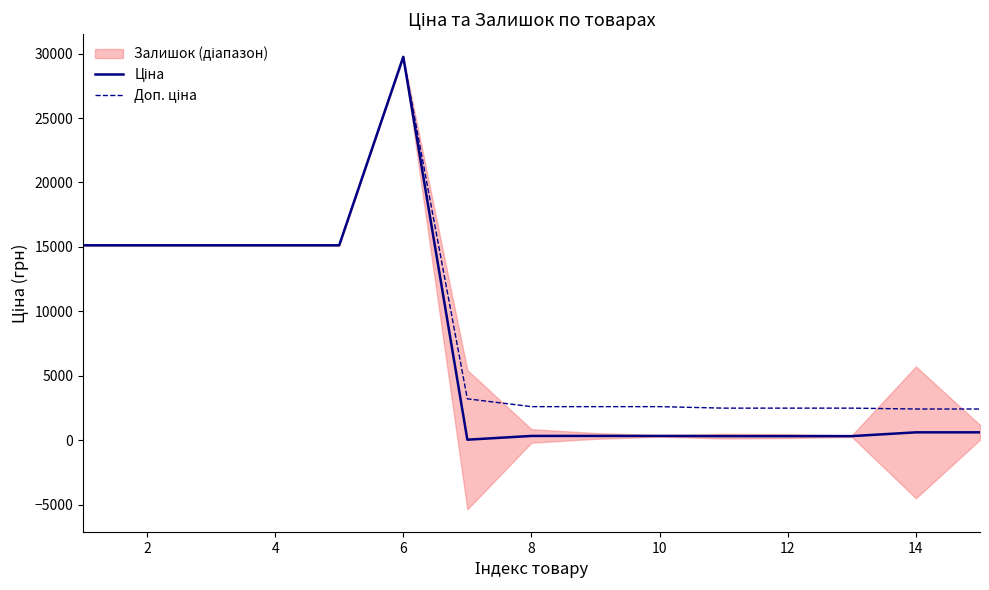

At 12, list the series in order from largest to smallest.

Доп. ціна, Ціна